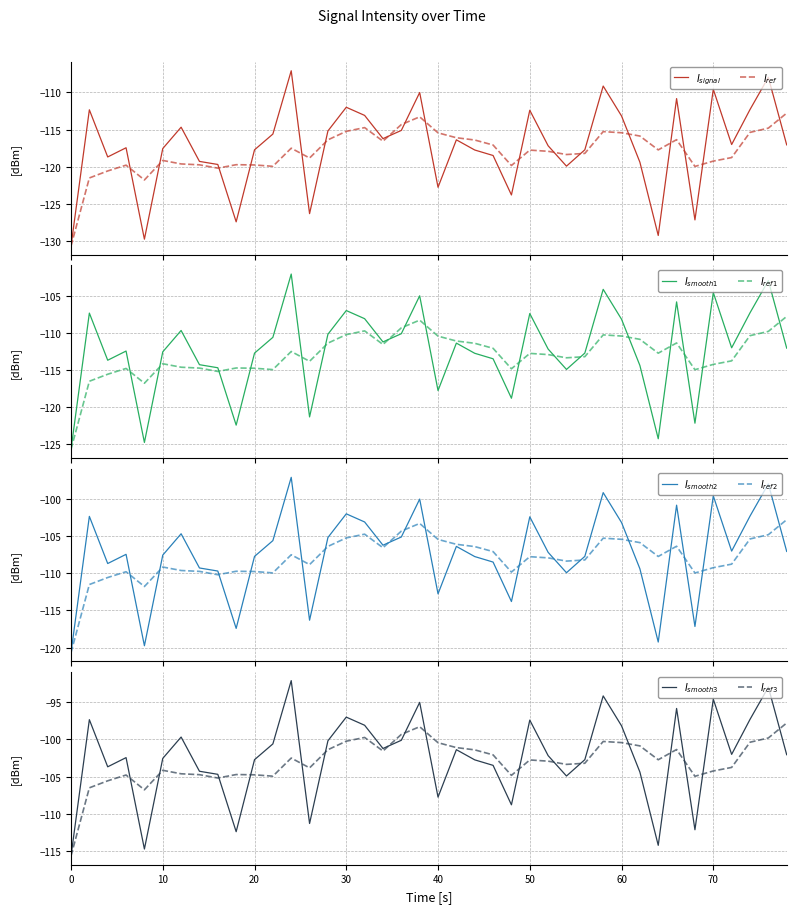

What is the change in value from 30 to 40?

-10.8